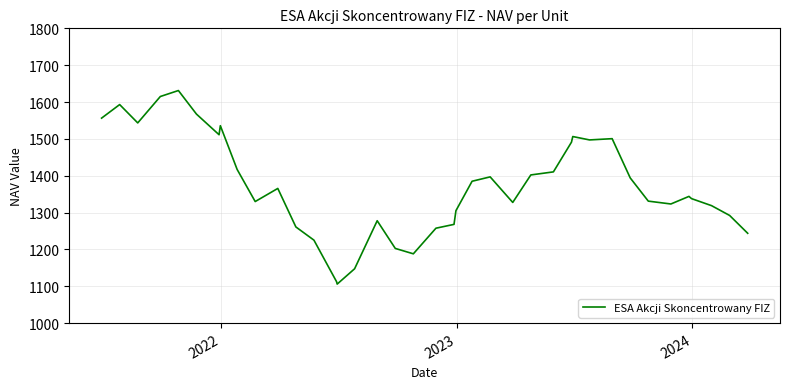

What is the greatest value displayed?

1631.2